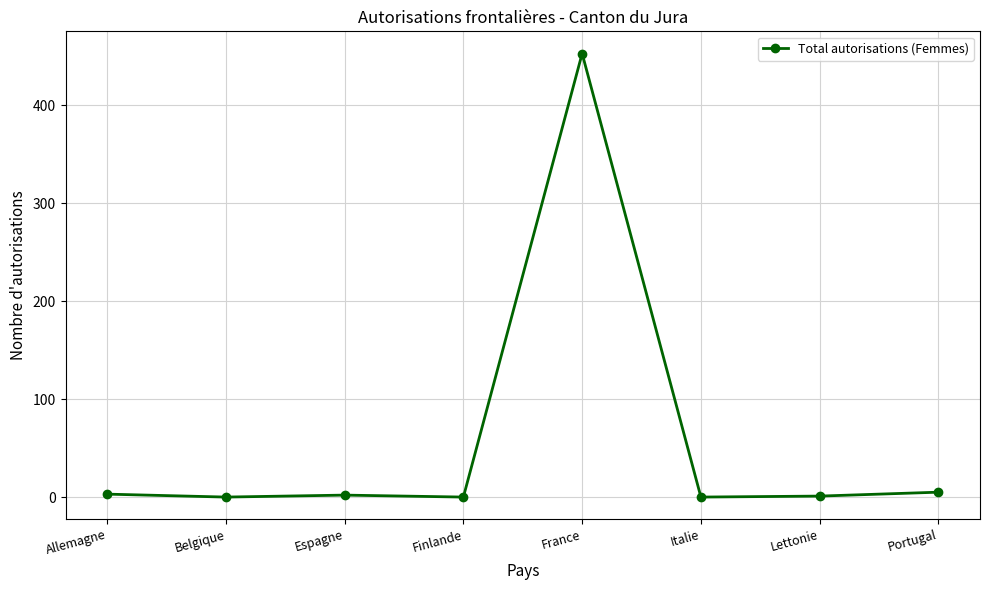

What position from the left is Lettonie?

7